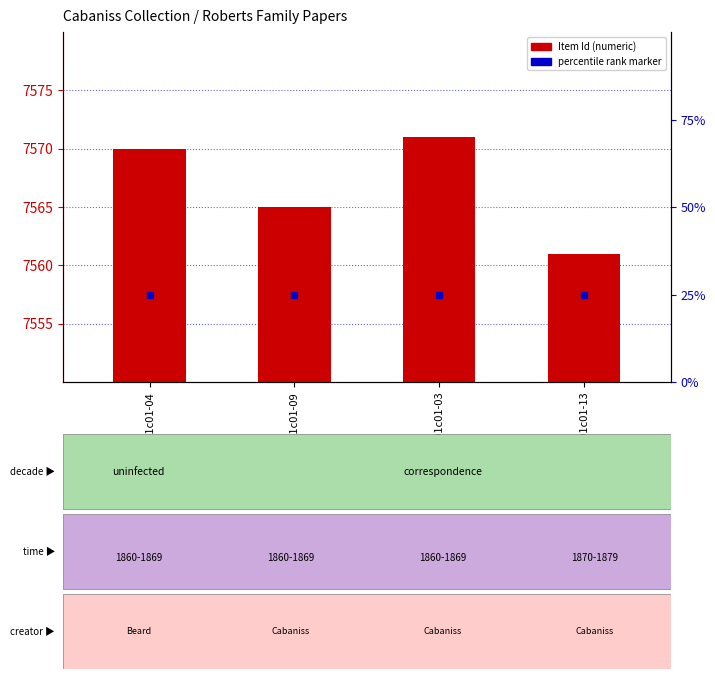

The chart shows a value of 7561 at r01c01-13. True or false?

True